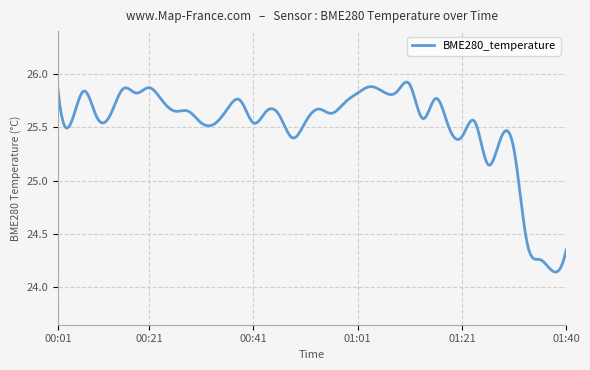

How many lines are shown in the chart?

1